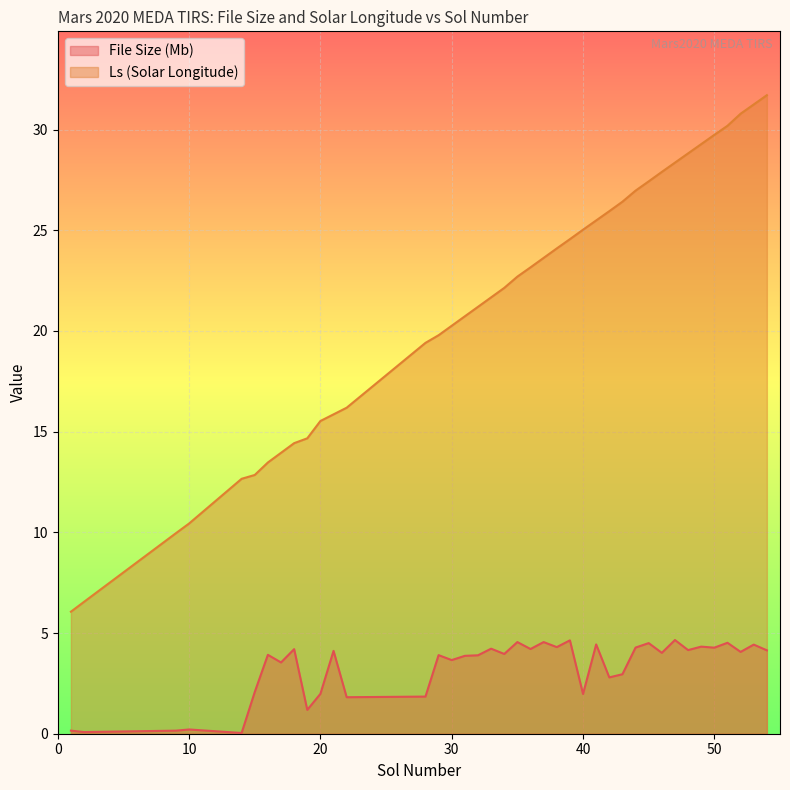

How many data points does each series have?

40